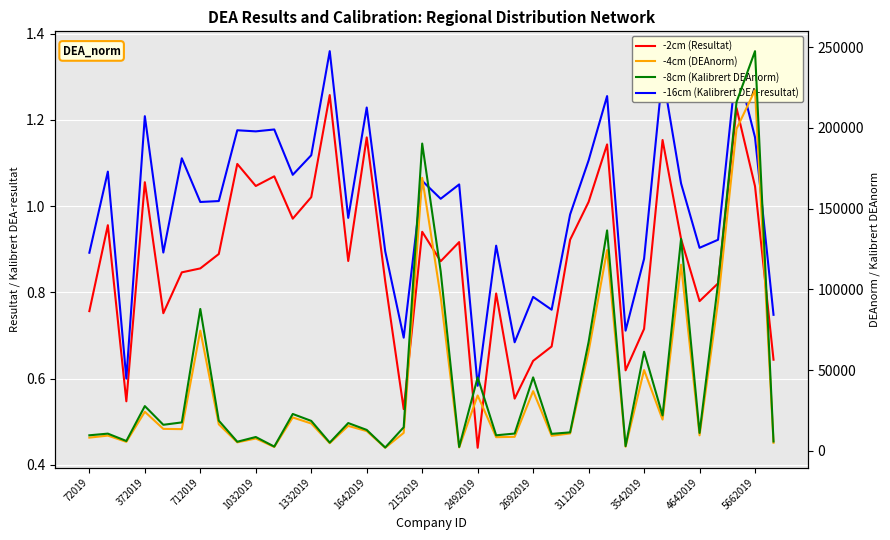

How many lines are shown in the chart?

4